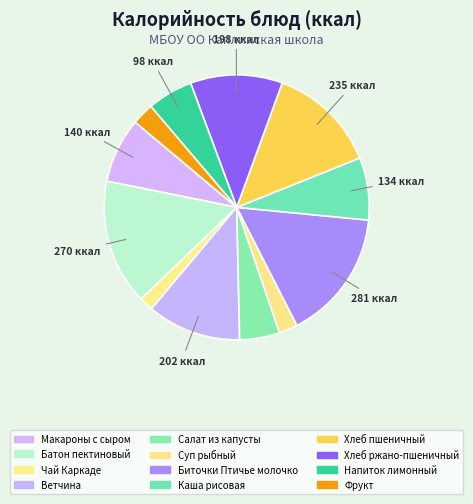

To the nearest percent, what portion does Фрукт represent?

3%